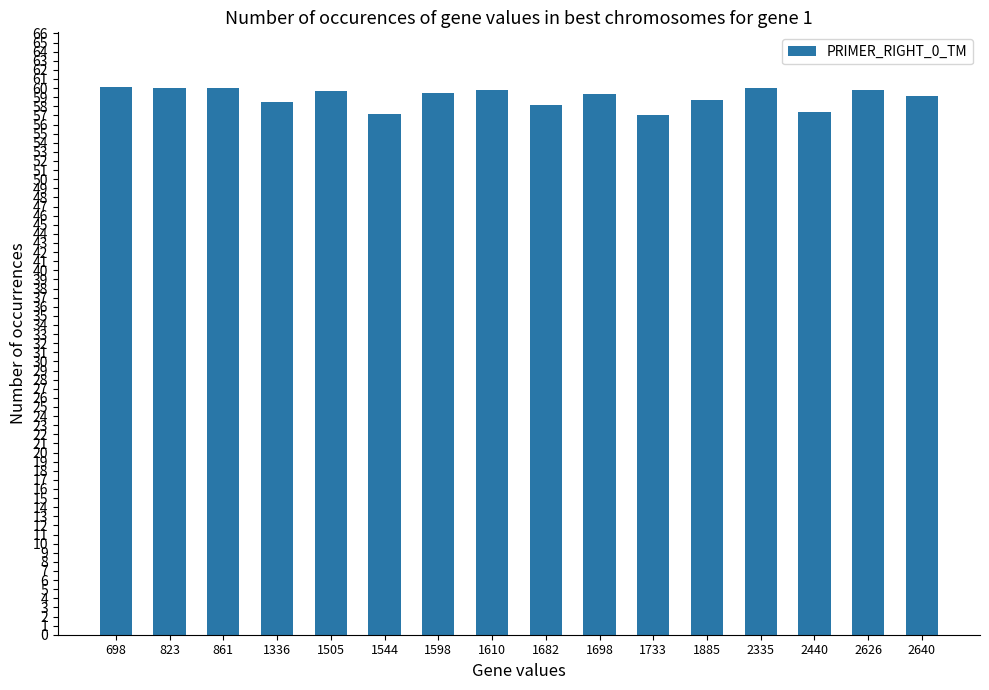

True or false: the data shows 59.7 at 2626.

True